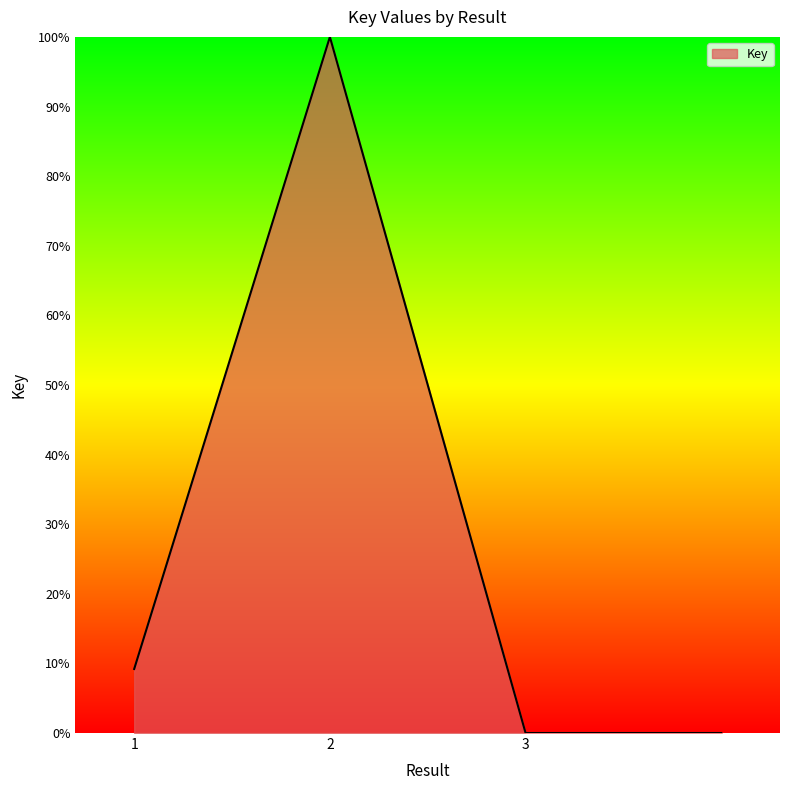

How many interior local peaks (higher than both neighbors) does the data have?

1